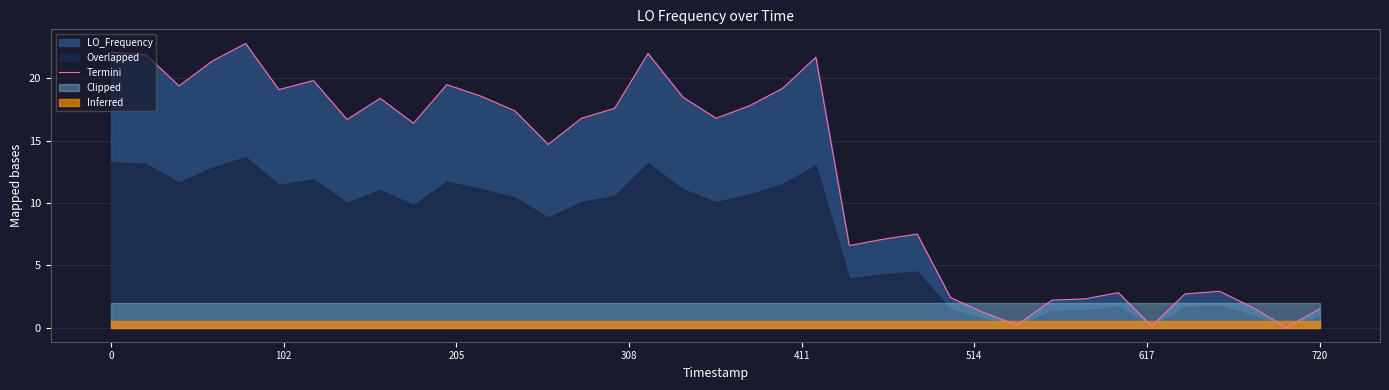

What is the highest value of the Termini series?

22.8